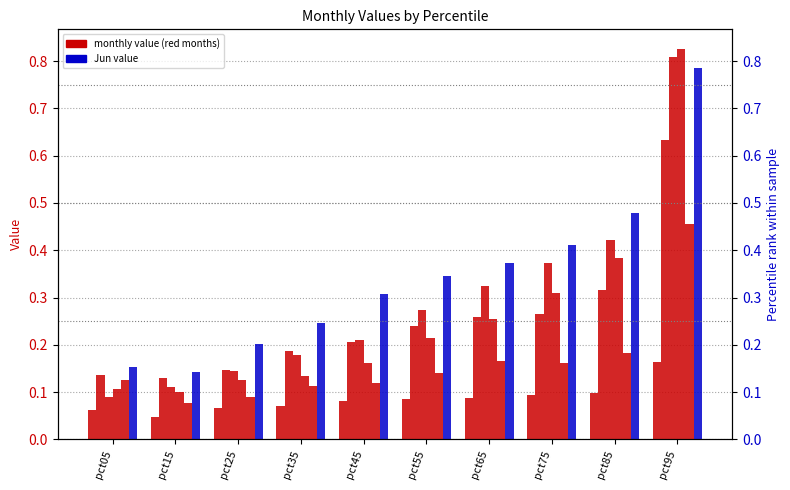

Where is Apr nearest to the value 0?

pct15